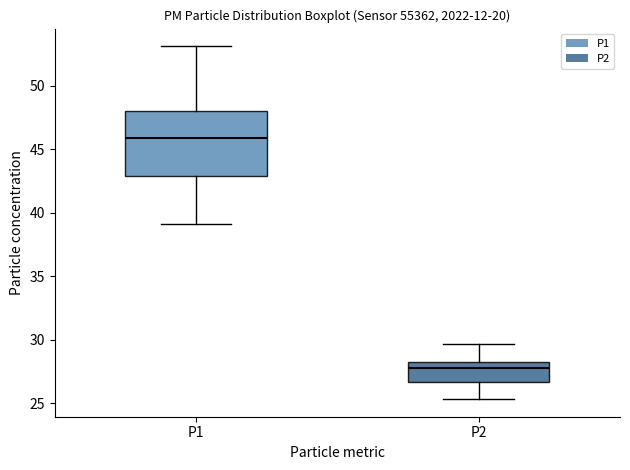

Comparing the boxes themselves (not the whiskers), which one is the tallest?

P1